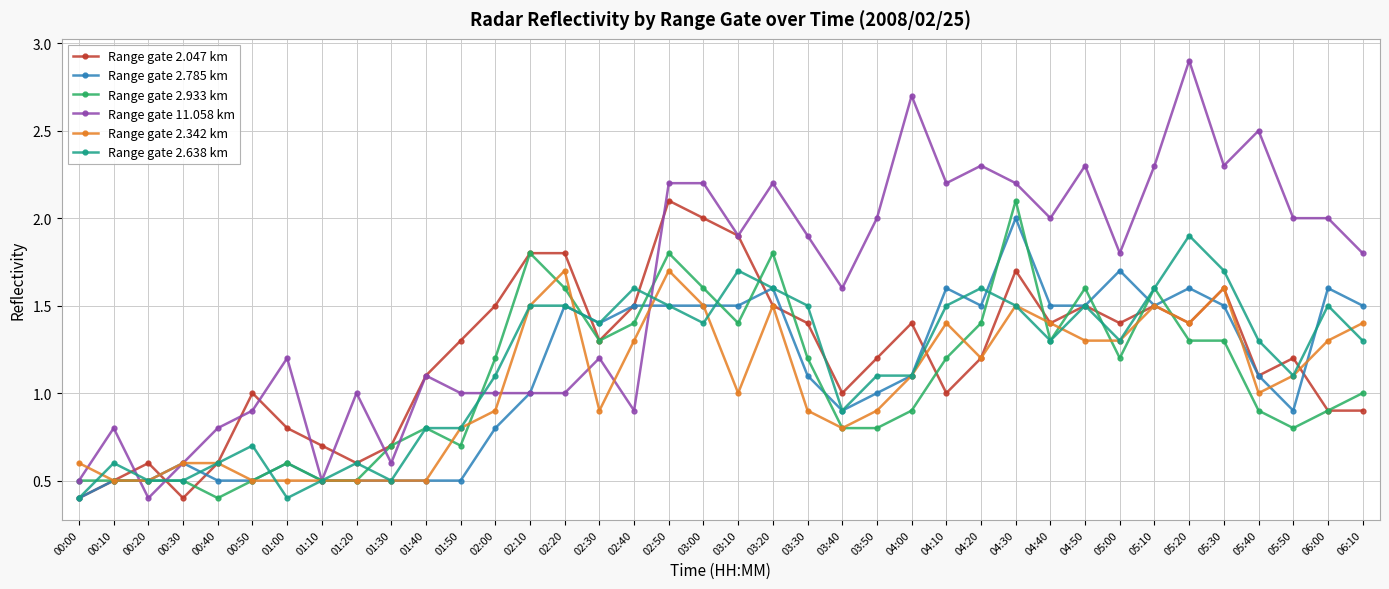

True or false: Range gate 2.933 km and Range gate 2.785 km intersect in this chart.

True